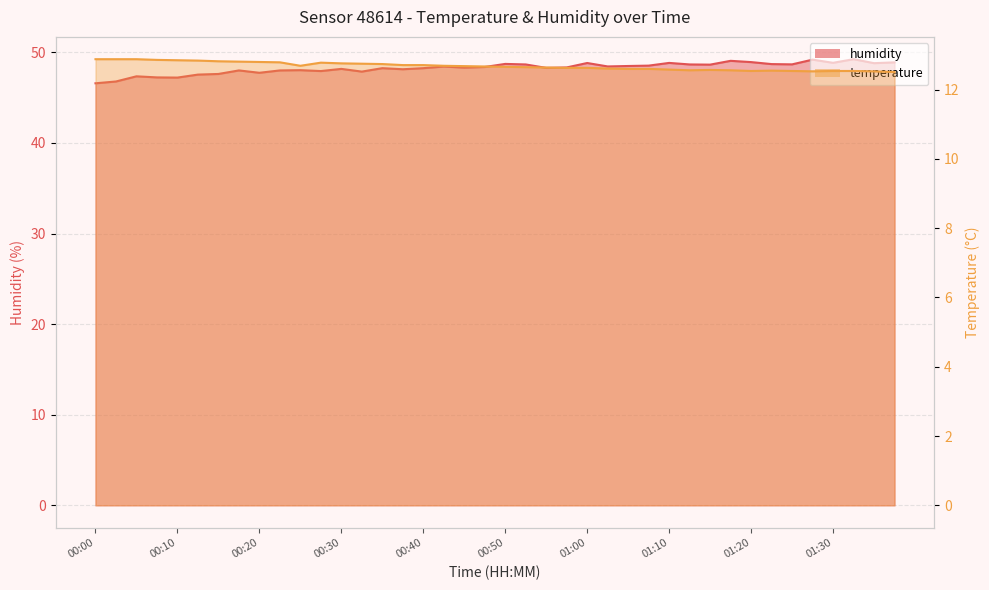

What is the spread (max minus min) of values at 00:28?

35.2